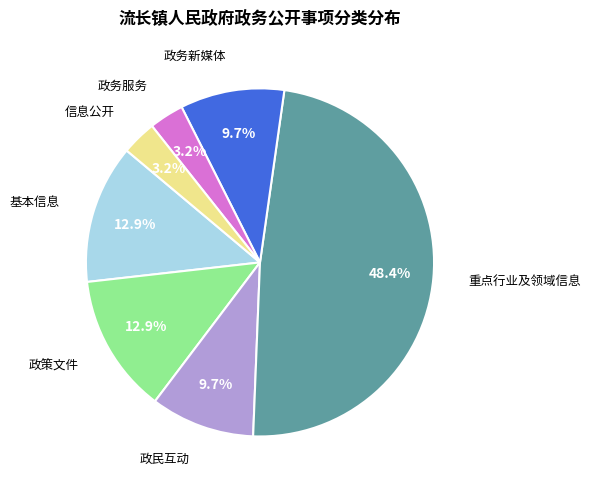

Count the number of slices in the pie.

7